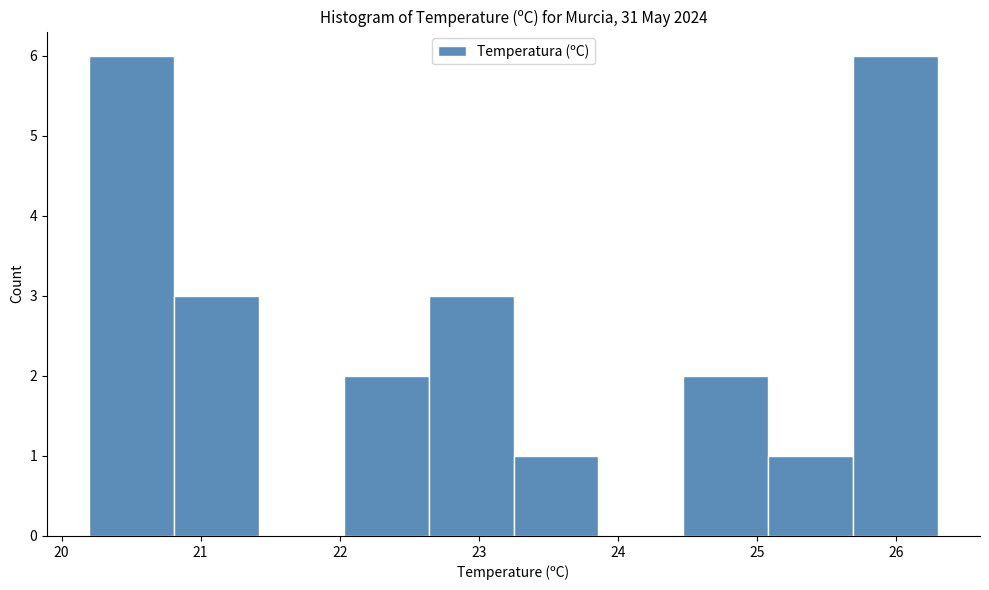

What is the height of the bar covering 24.47 to 25.08 on the x-axis? Neither the bar edges nor the heights are printed on the chart, so give them approximately, as read against the axes.

2